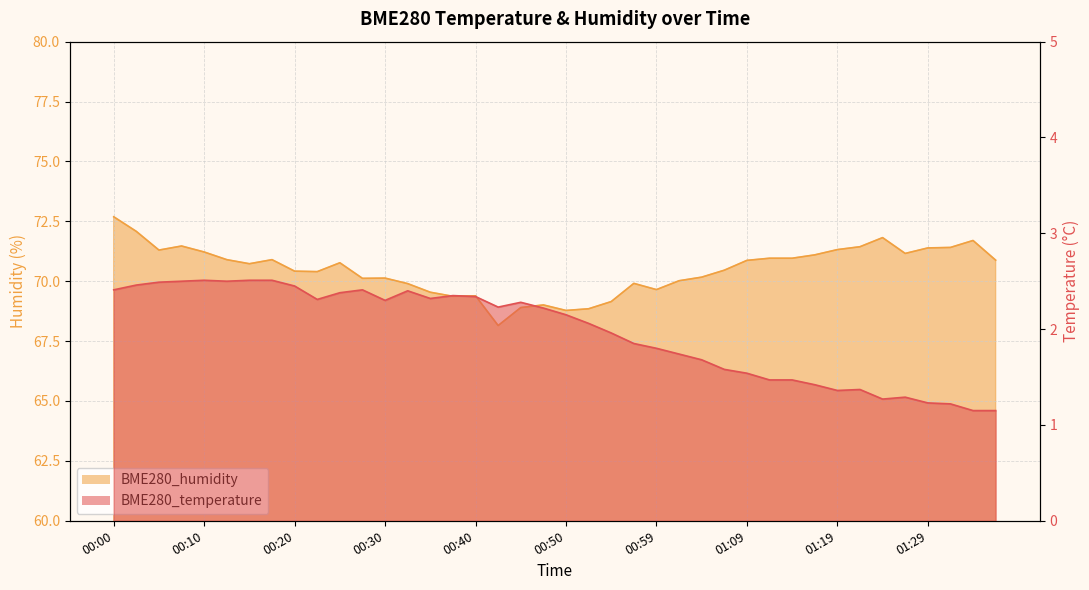

What is the difference between the maximum and minimum values in the BME280_humidity series?

4.5